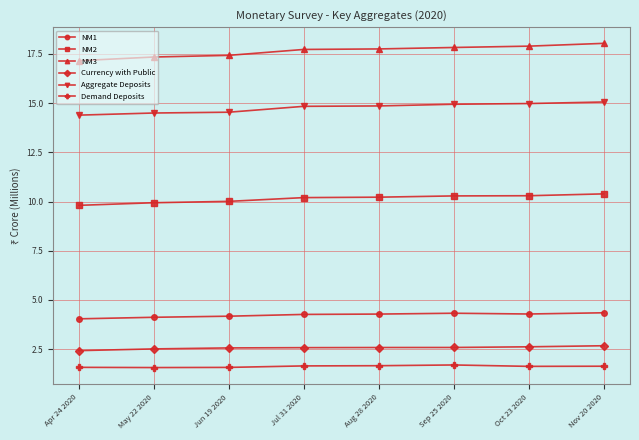

What are all the series names shown in the legend?

NM1, NM2, NM3, Currency with Public, Aggregate Deposits, Demand Deposits